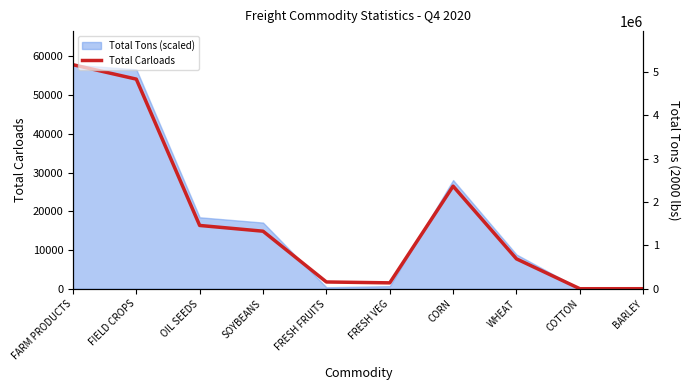

True or false: Total Tons has more than 2 interior local peaks.

False